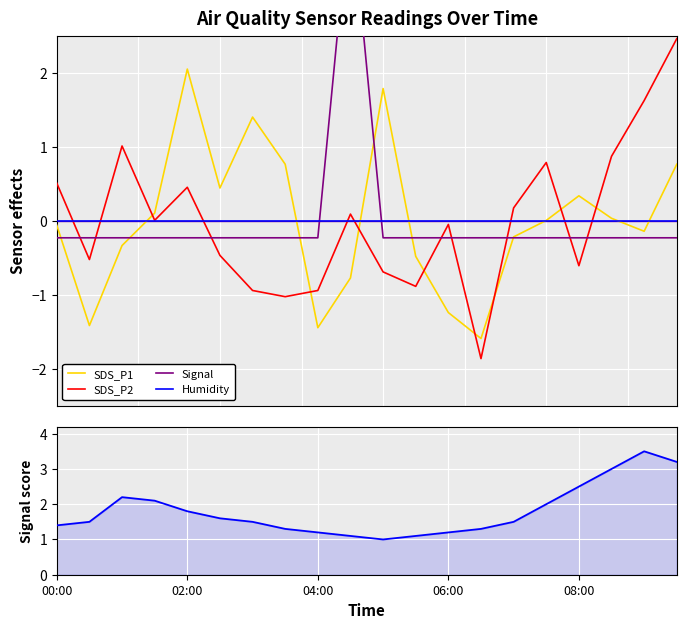

How many distinct data groups are displayed?

5